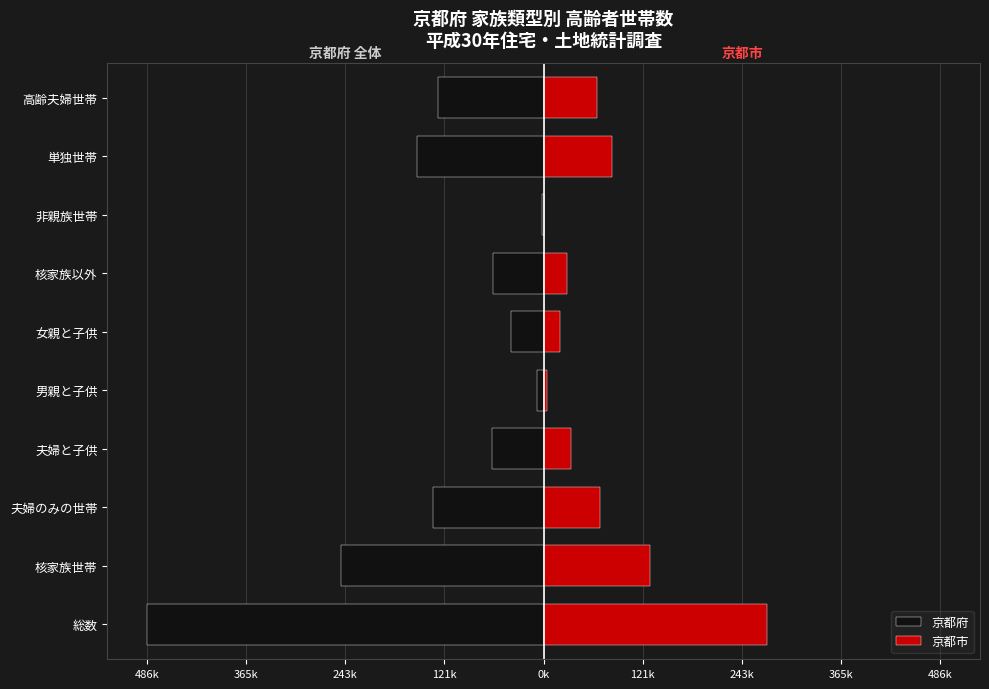

What is the highest value of the 京都府 series?

-1800